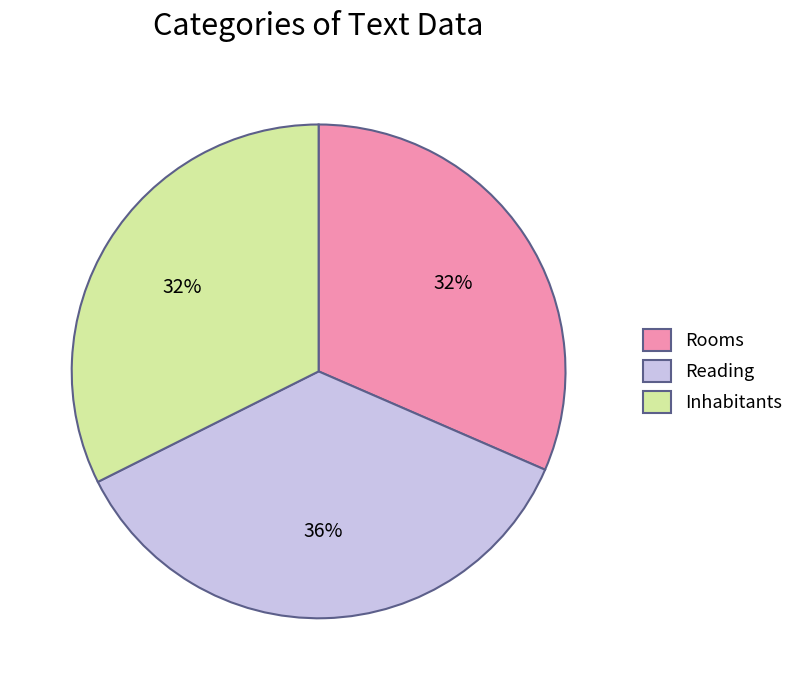

Which category has the biggest portion of the pie?

Reading